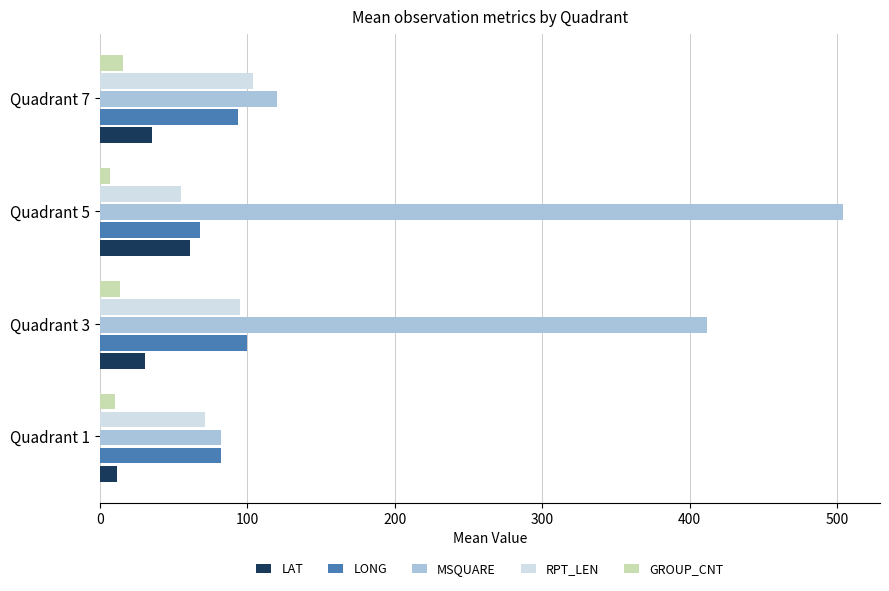

What is the difference between the maximum and minimum values in the LONG series?

31.8